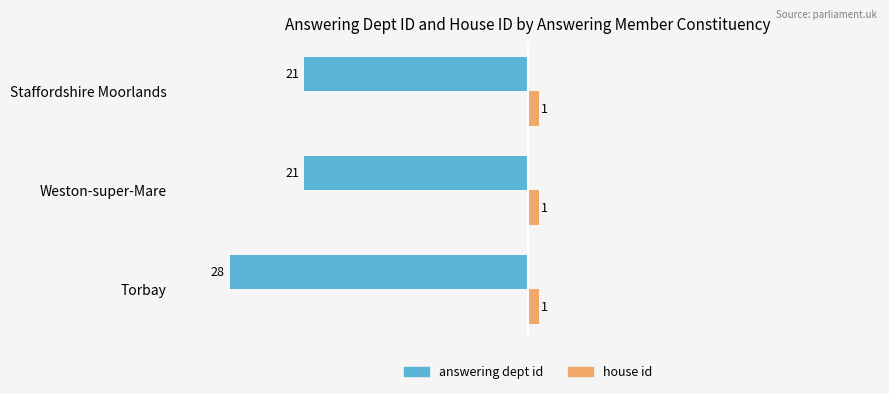

Is the value of house id at Torbay greater than the value of answering dept id at Weston-super-Mare?

Yes